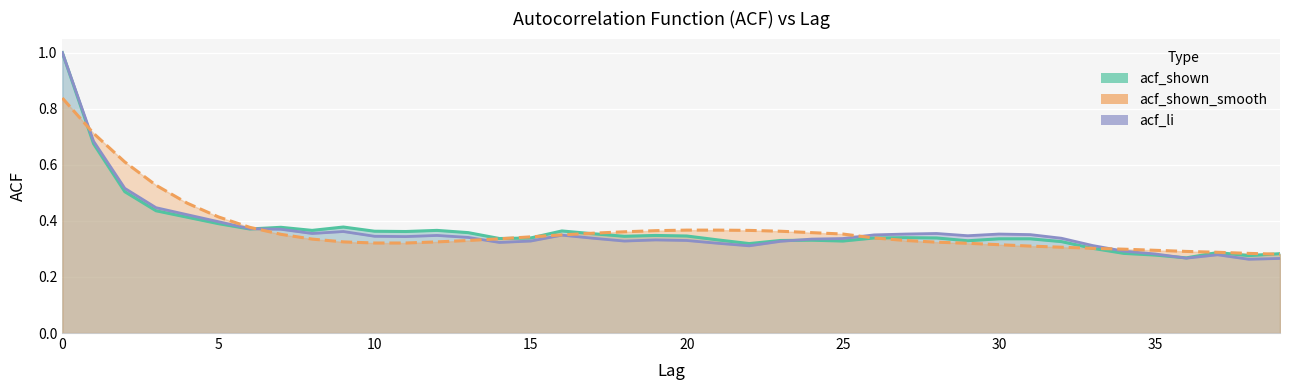

What is the smallest value displayed?

0.3